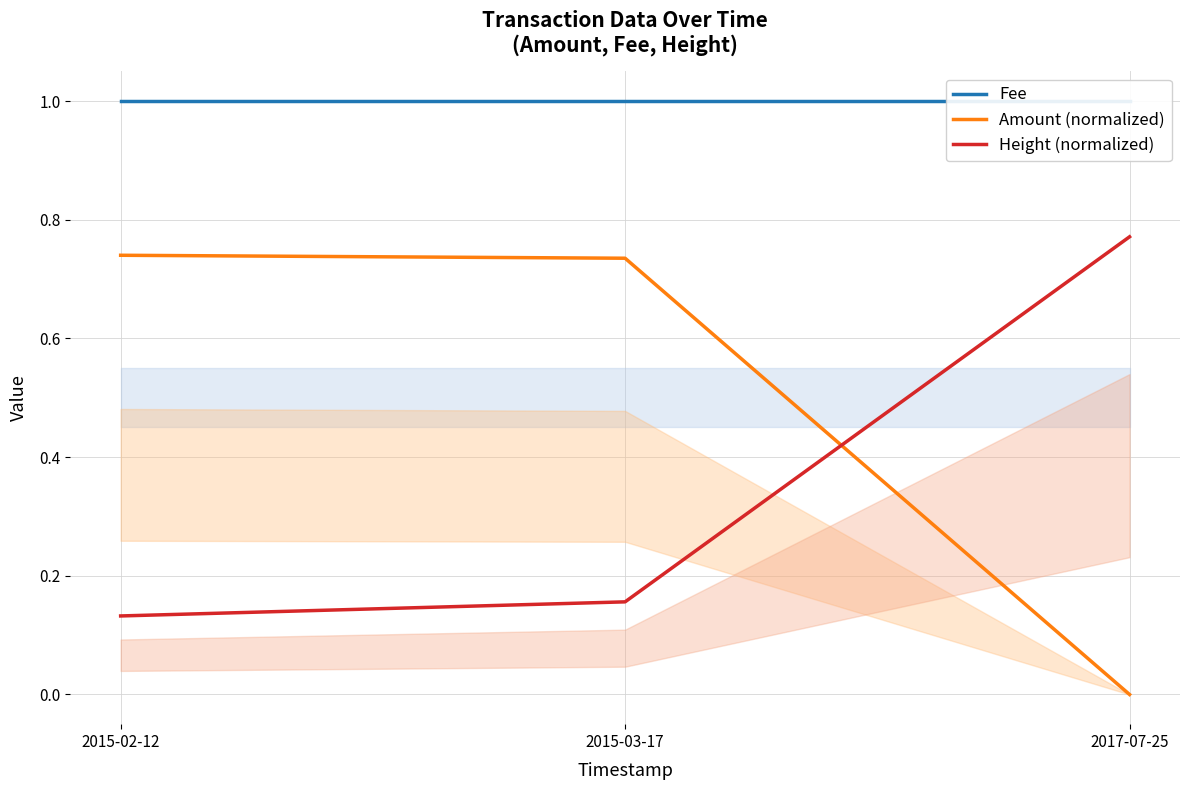

What is the label of the 1st point from the right?

2017-07-25